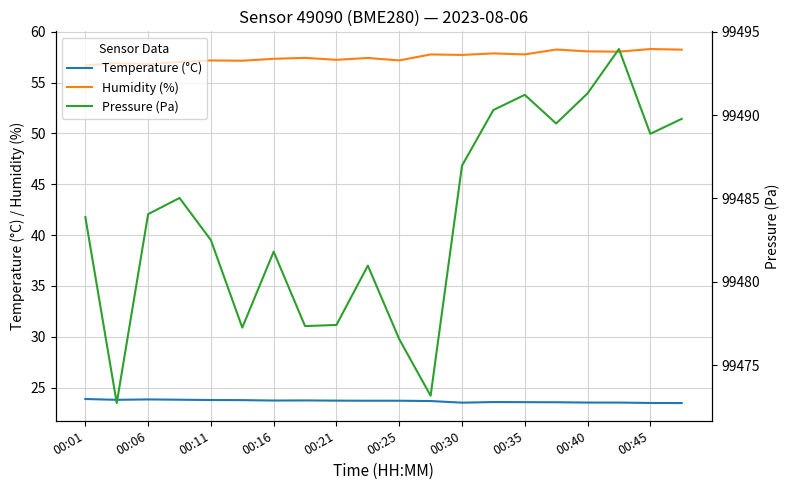

Which series has the largest total across all categories?

Pressure (Pa)